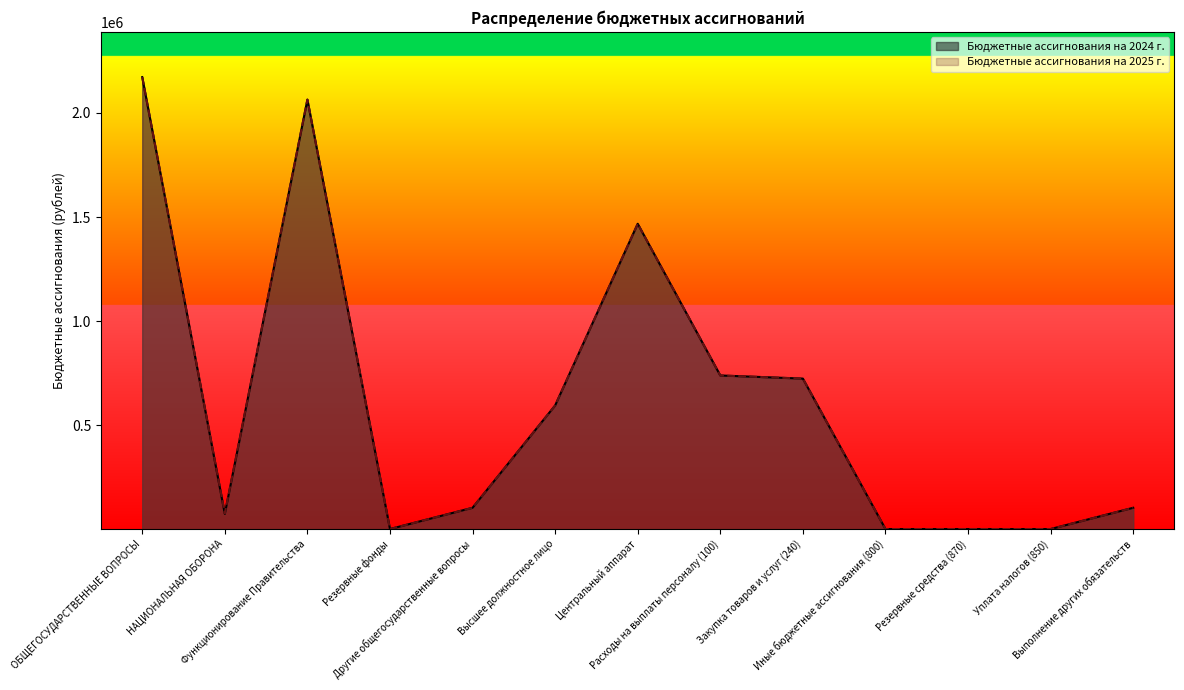

True or false: Бюджетные ассигнования на 2025 г. and Бюджетные ассигнования на 2024 г. intersect in this chart.

False